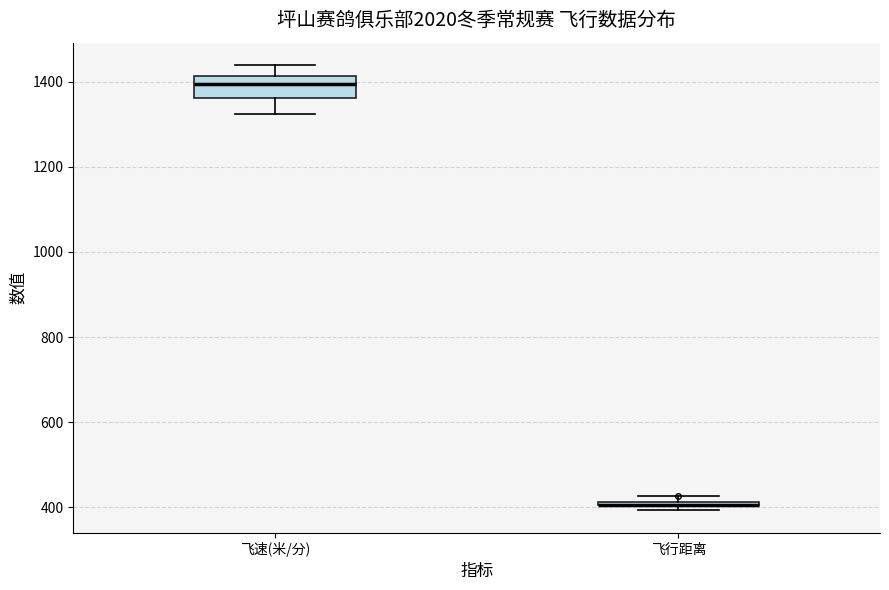

Where does the lower whisker of the box for 飞速(米/分) end on the y-axis? The values are not printed on the chart, so give them approximately, as read against the axis.

1320